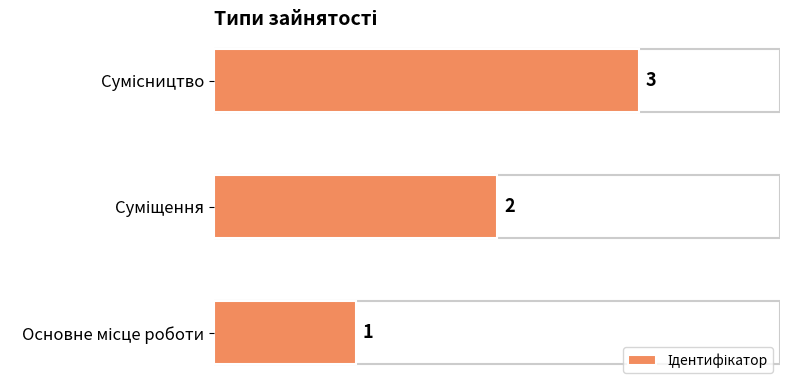

What is the sum of all values?

6